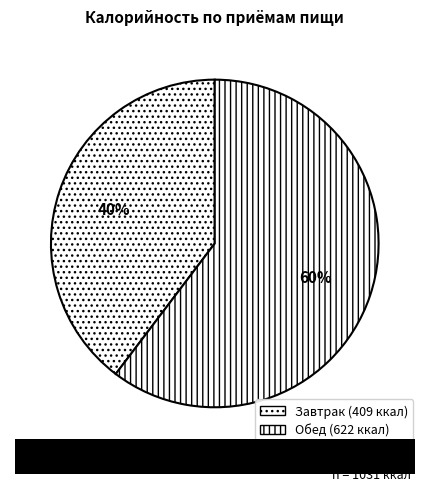

How many segments does this pie chart have?

2